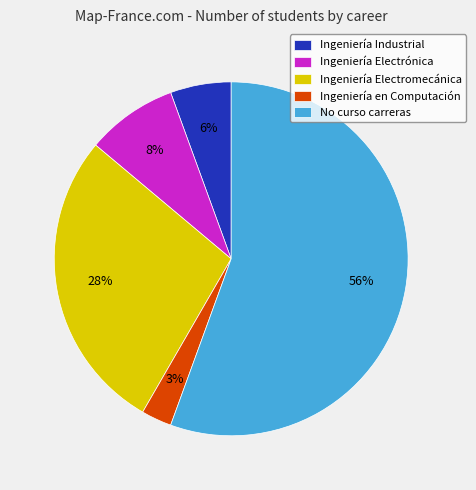

Is the sum of Ingeniería Electromecánica and Ingeniería en Computación greater than half?

No